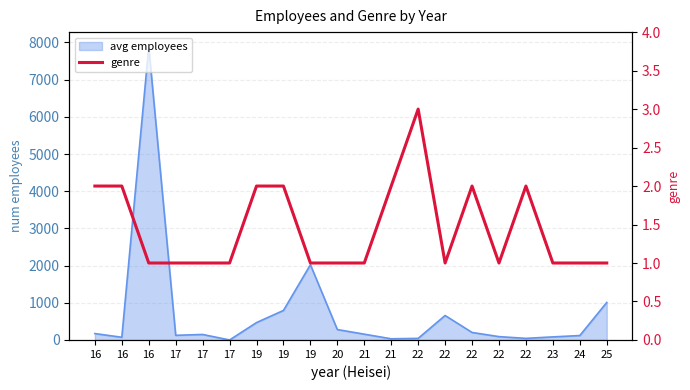

What is the value of the 8th point from the left?

2